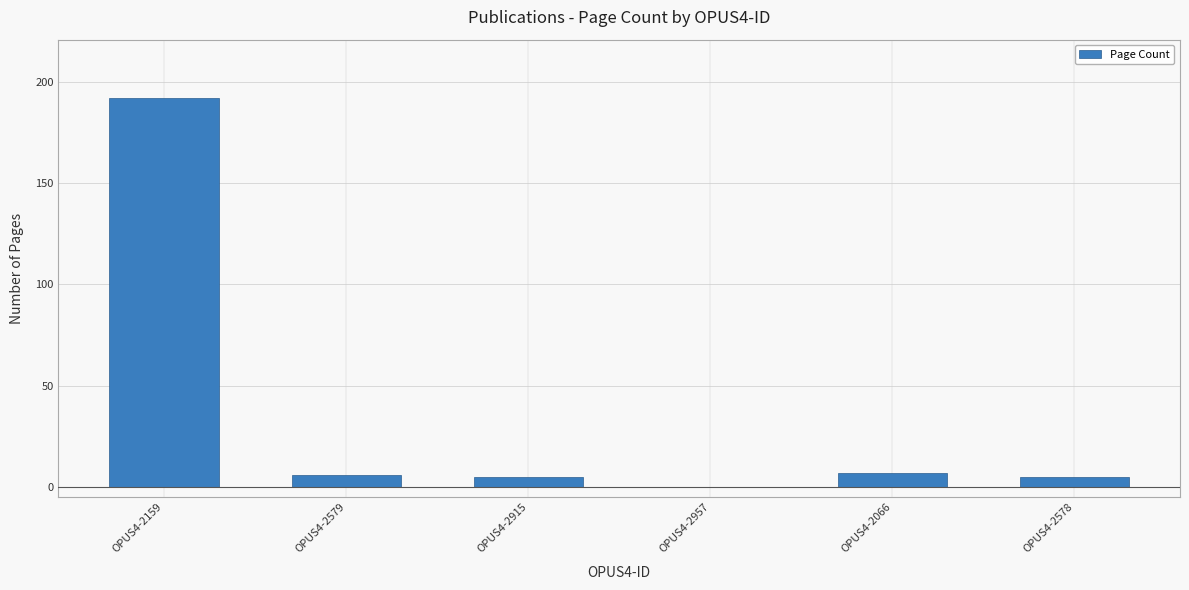

Approximately how many times larger is the value at OPUS4-2159 compared to OPUS4-2915?

38.4